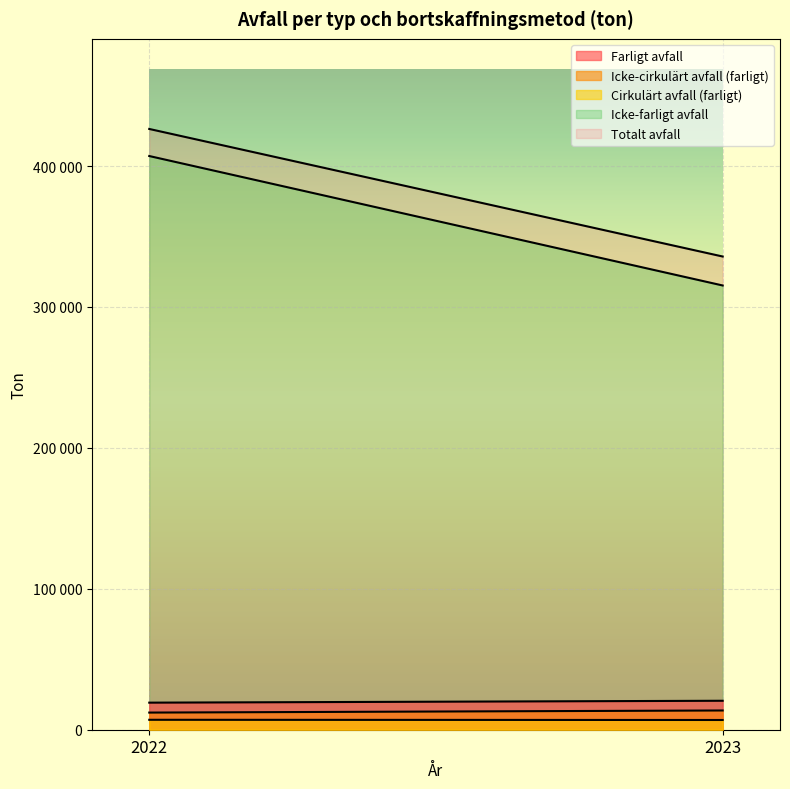

What is the value of the Totalt avfall point at the 2nd from the left?

335781